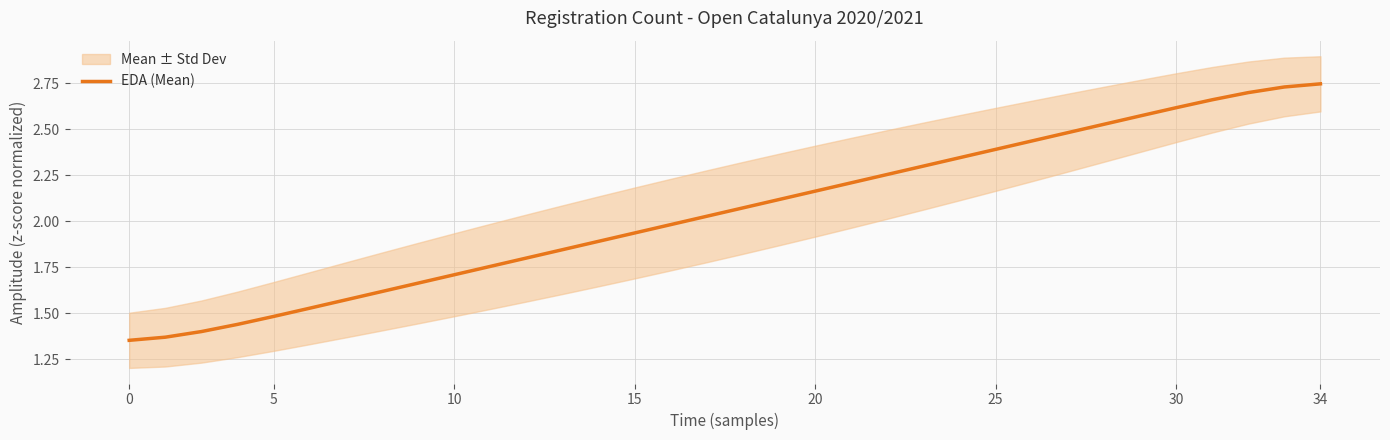

What is the sum of all values?

69.7